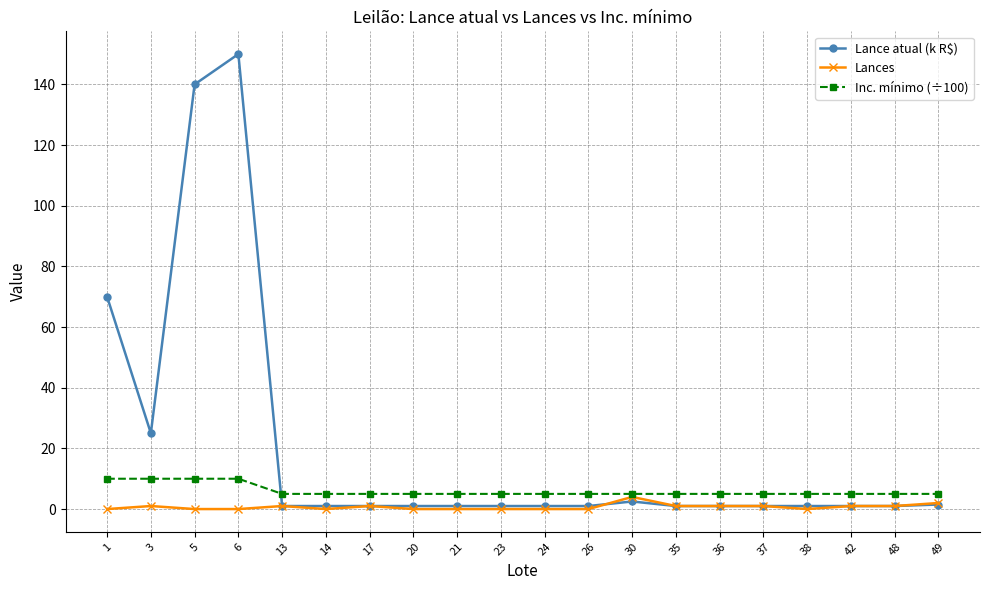

What is the value of the Inc. mínimo (÷100) point at the 10th from the left?

5.0